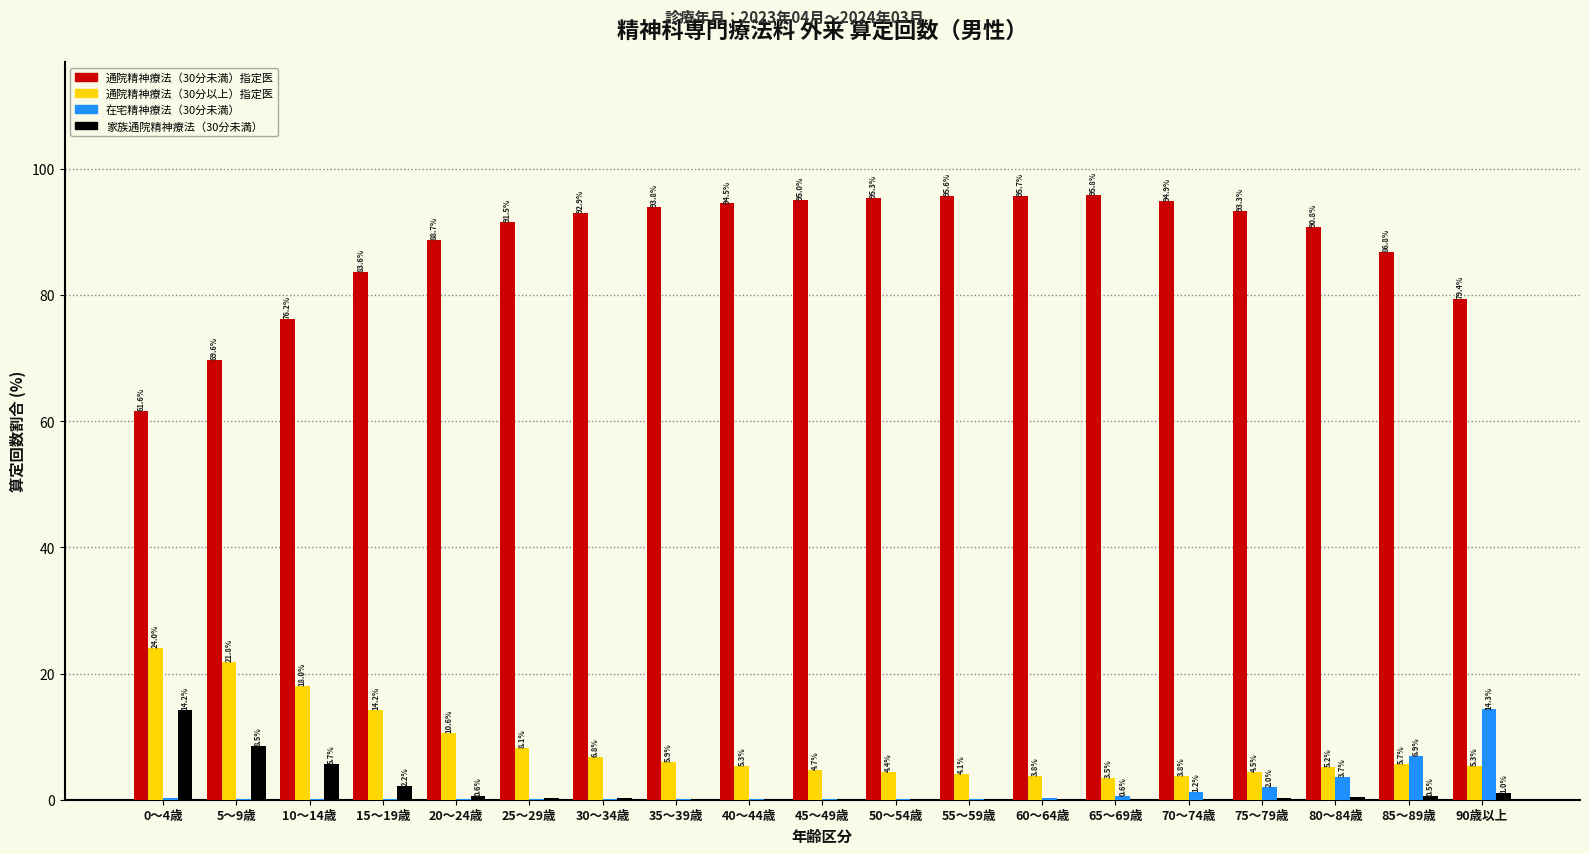

Between 50～54歳 and 70～74歳, which series saw the biggest shift?

在宅精神療法（30分未満）